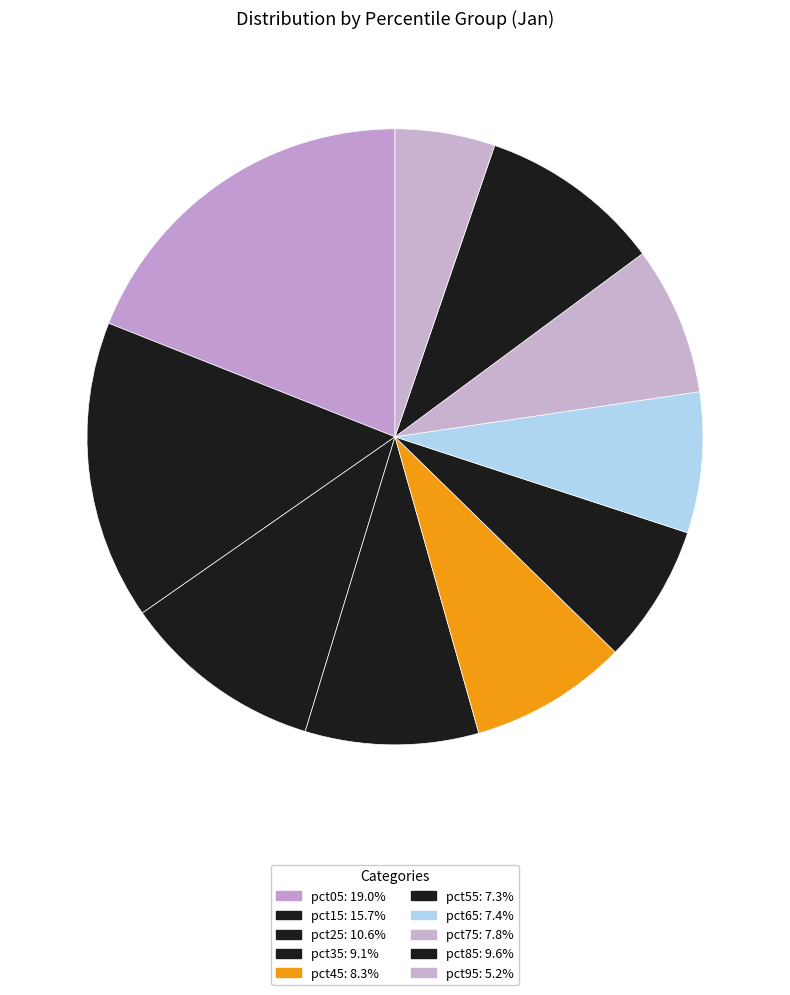

What percentage is the pct05 slice, to the nearest percent?

19%